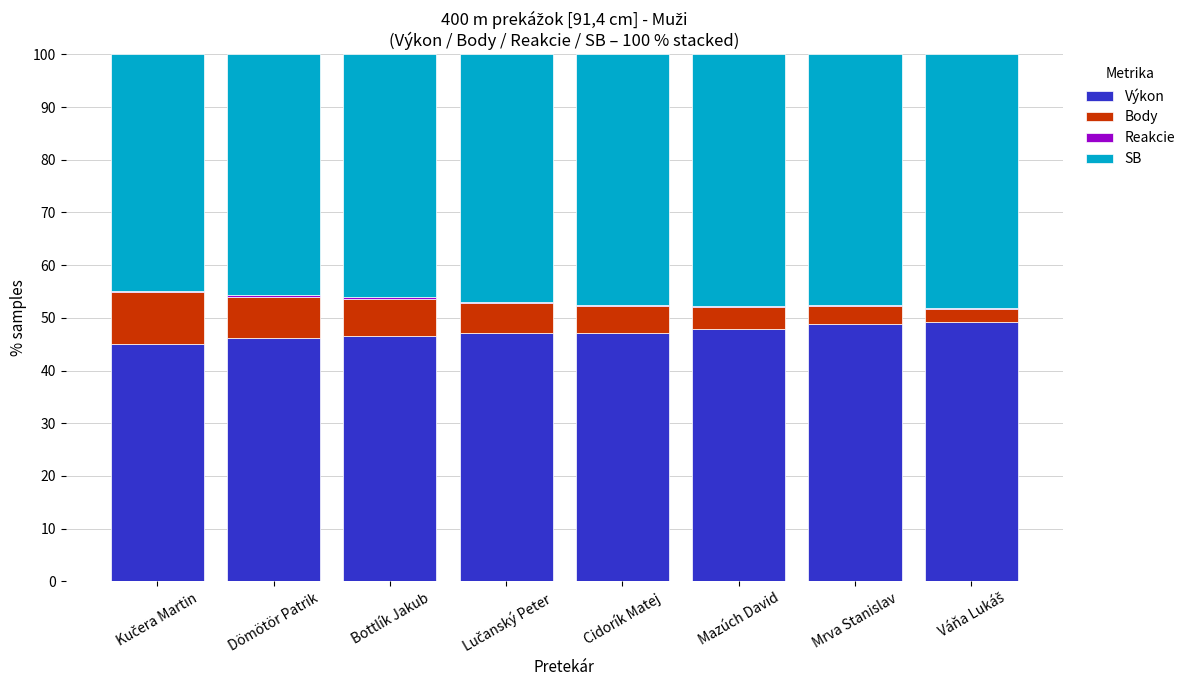

What is the highest value of the Výkon series?

49.3